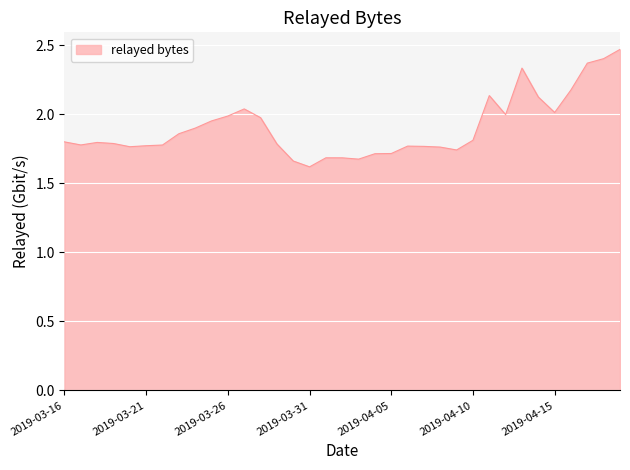

What is the minimum value shown in the chart?

1.6